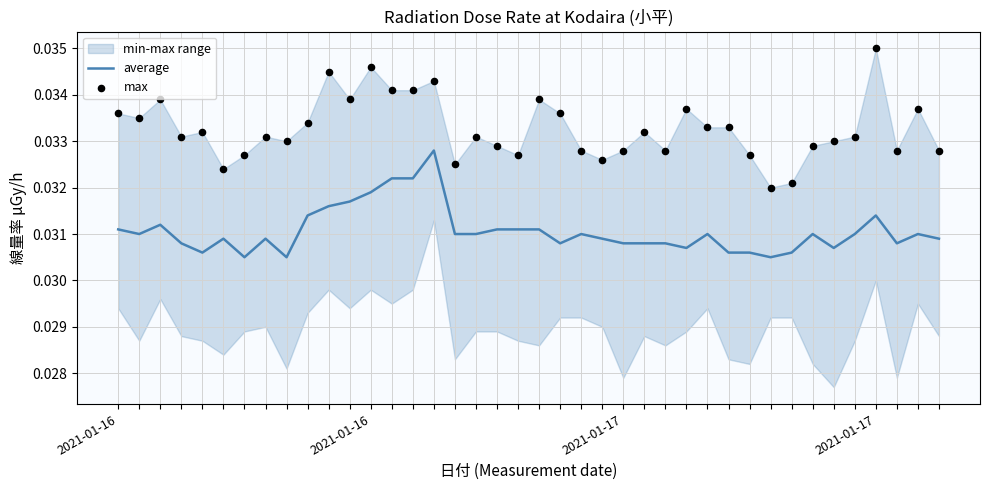

What is the total value across all series at 9?

0.1